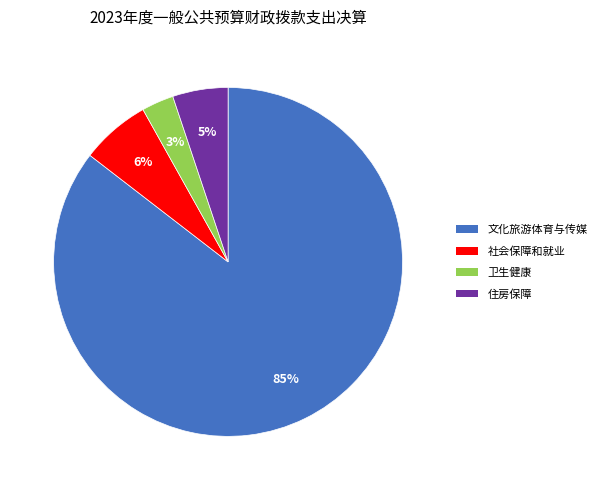

Does any single category account for the majority?

Yes